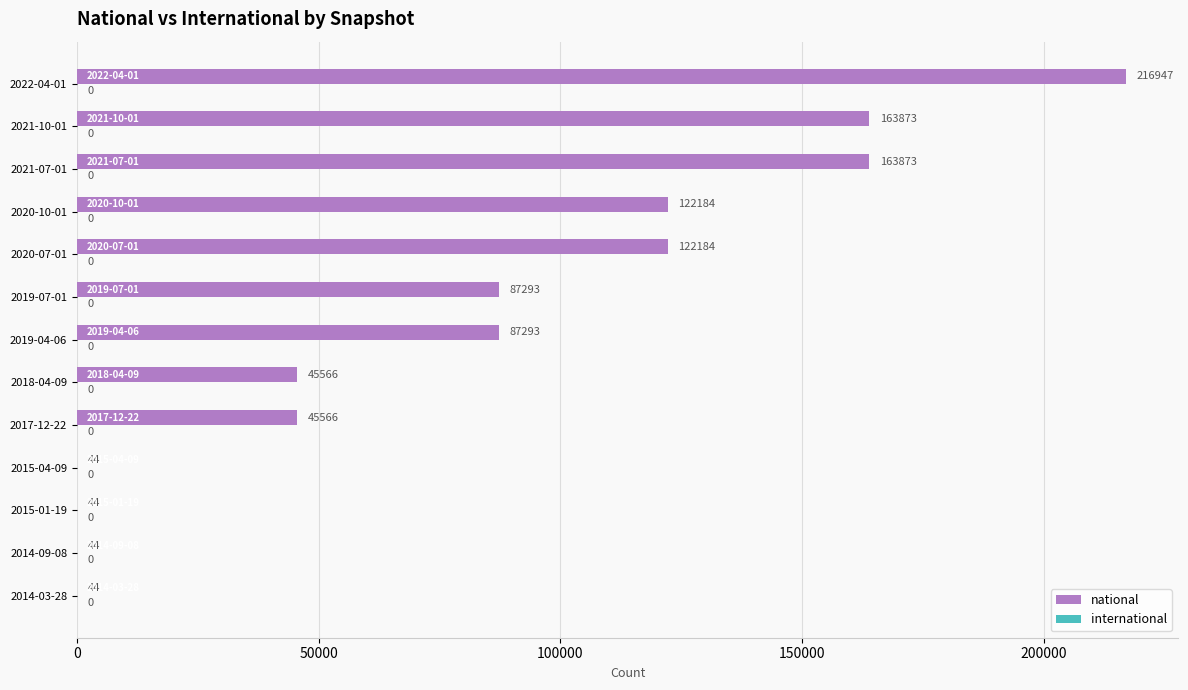

The chart shows a value of 45566 at 2018-04-09. True or false?

True